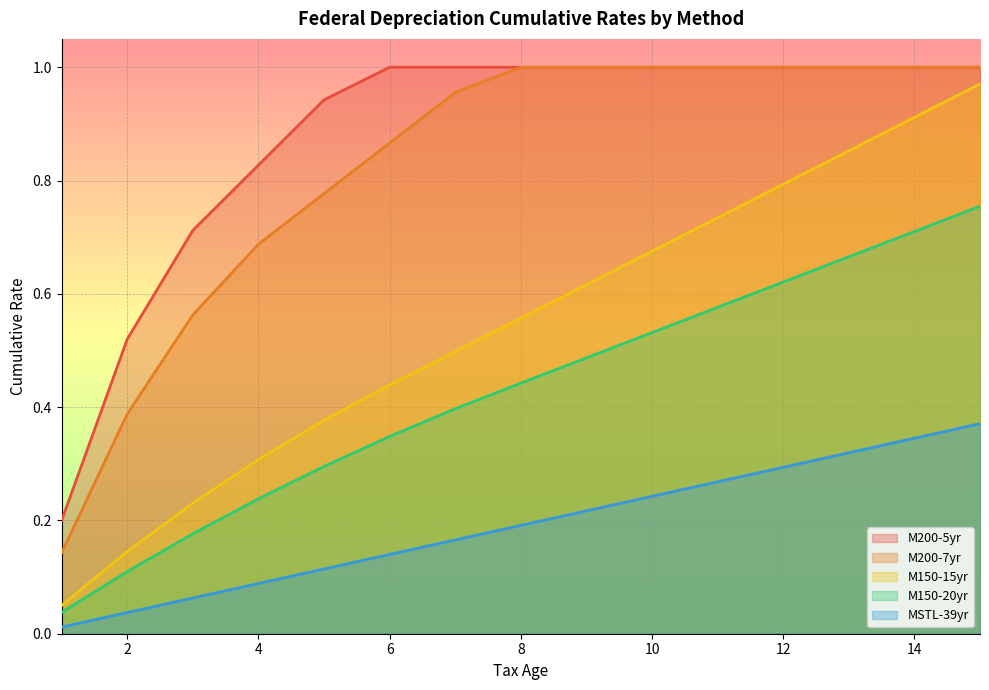

What is the total value across all series at 5?

2.5